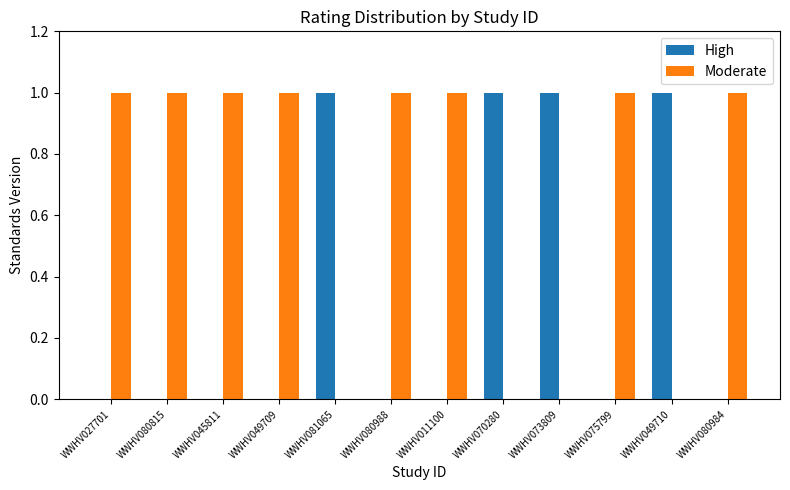

Count the High values in the range 0 to 1.

12